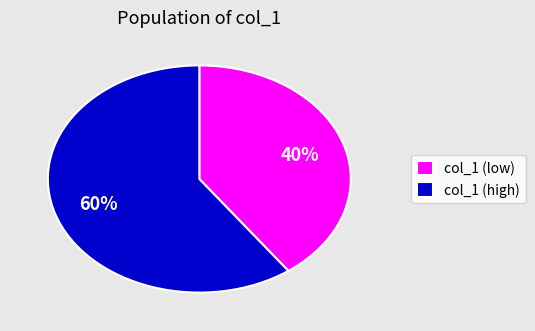

How many slices are in this pie chart?

2